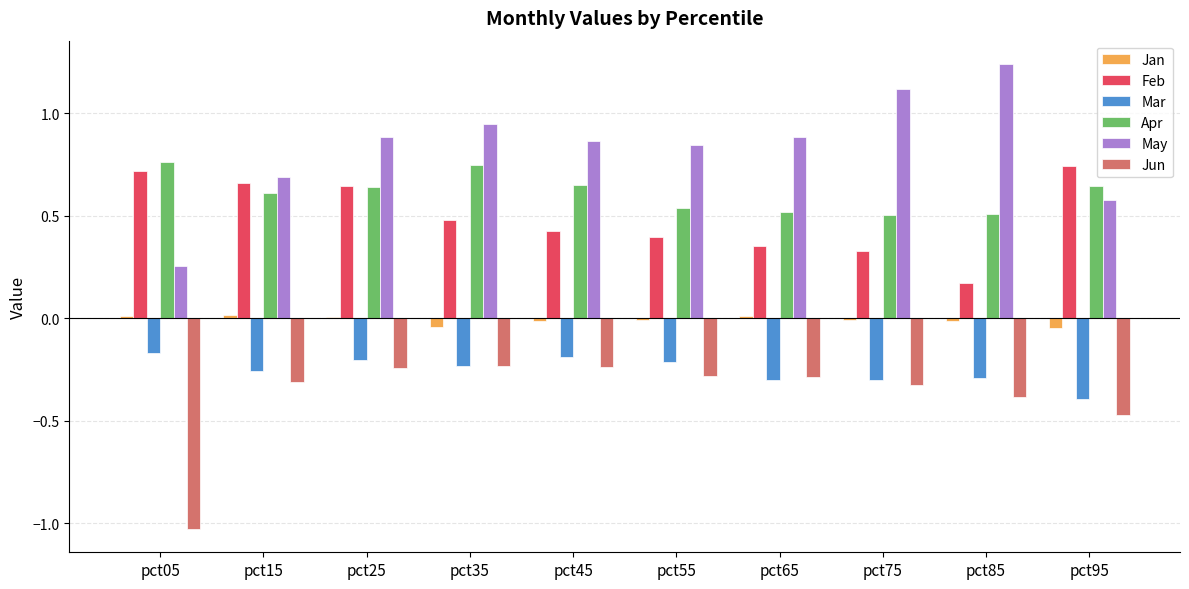

Is the value of Jun at pct05 greater than the value of Feb at pct35?

No